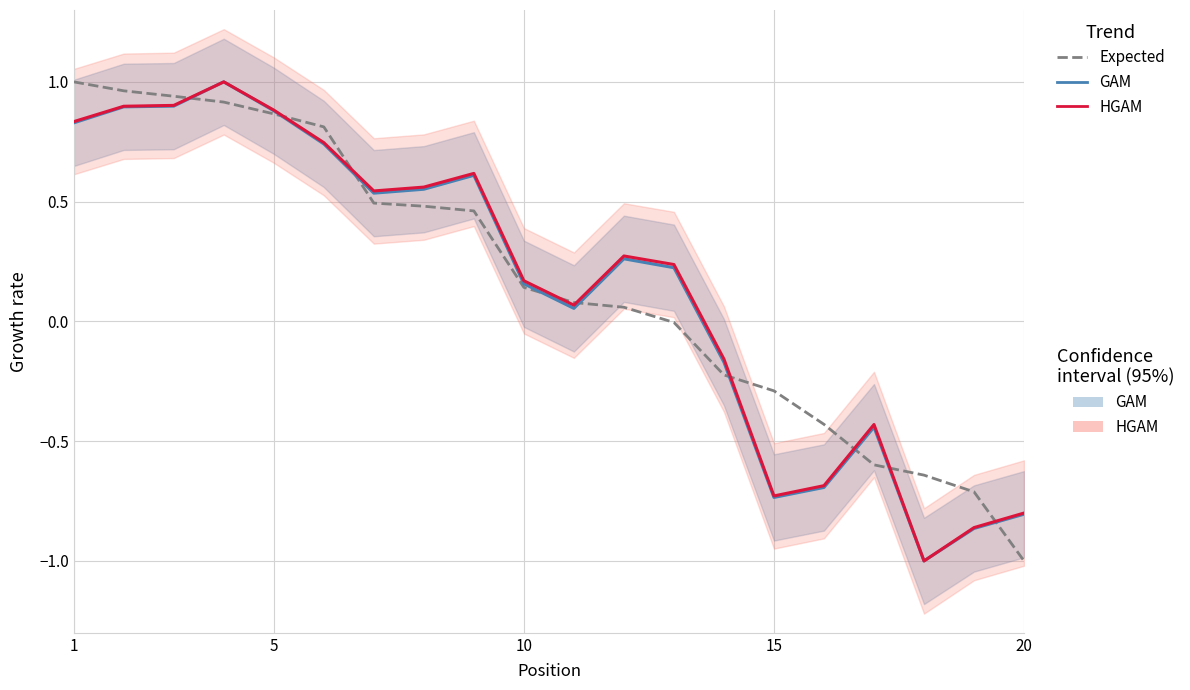

How many data points in Expected are above 0?

12